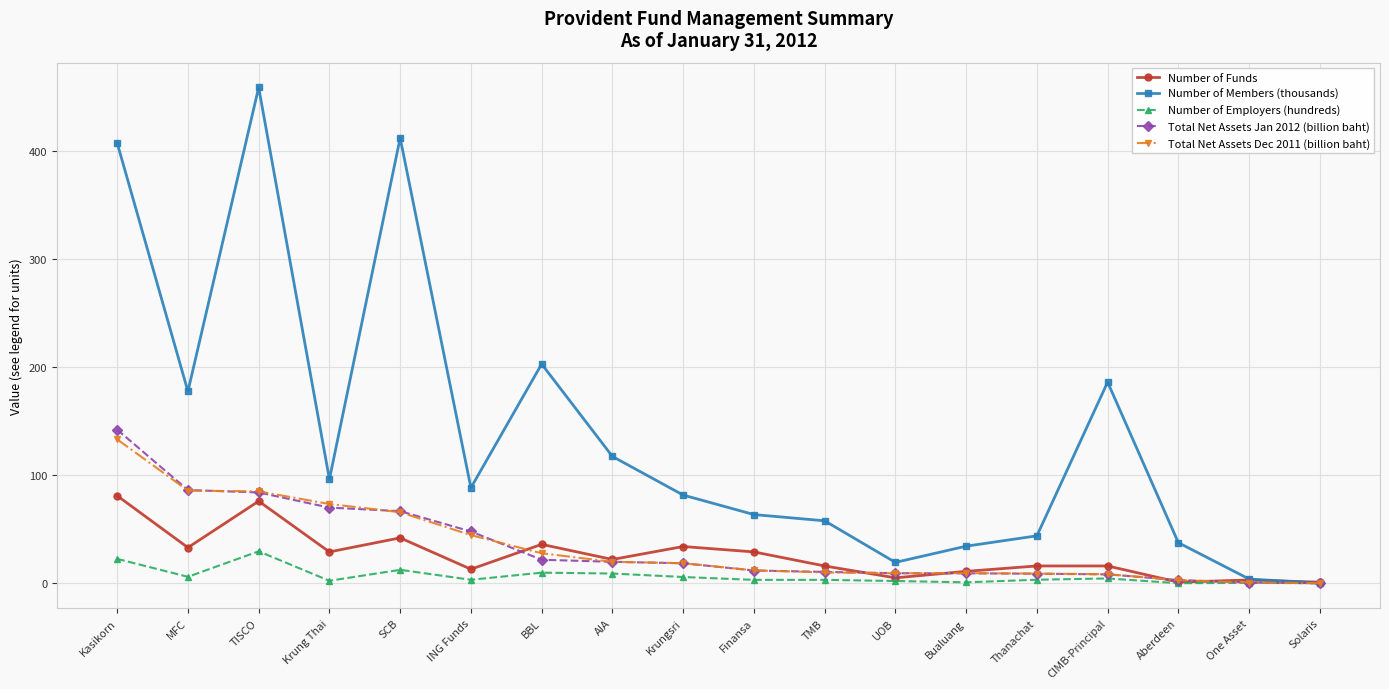

The Total Net Assets Dec 2011 (billion baht) series shows 133.2 at Kasikorn. True or false?

True